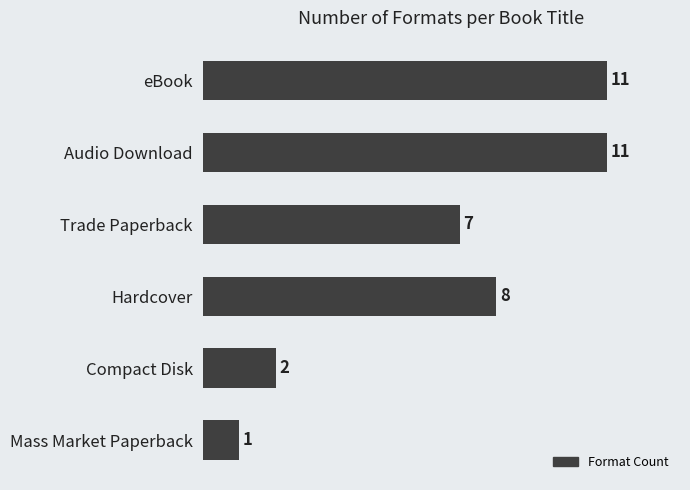

What is the average value?

7